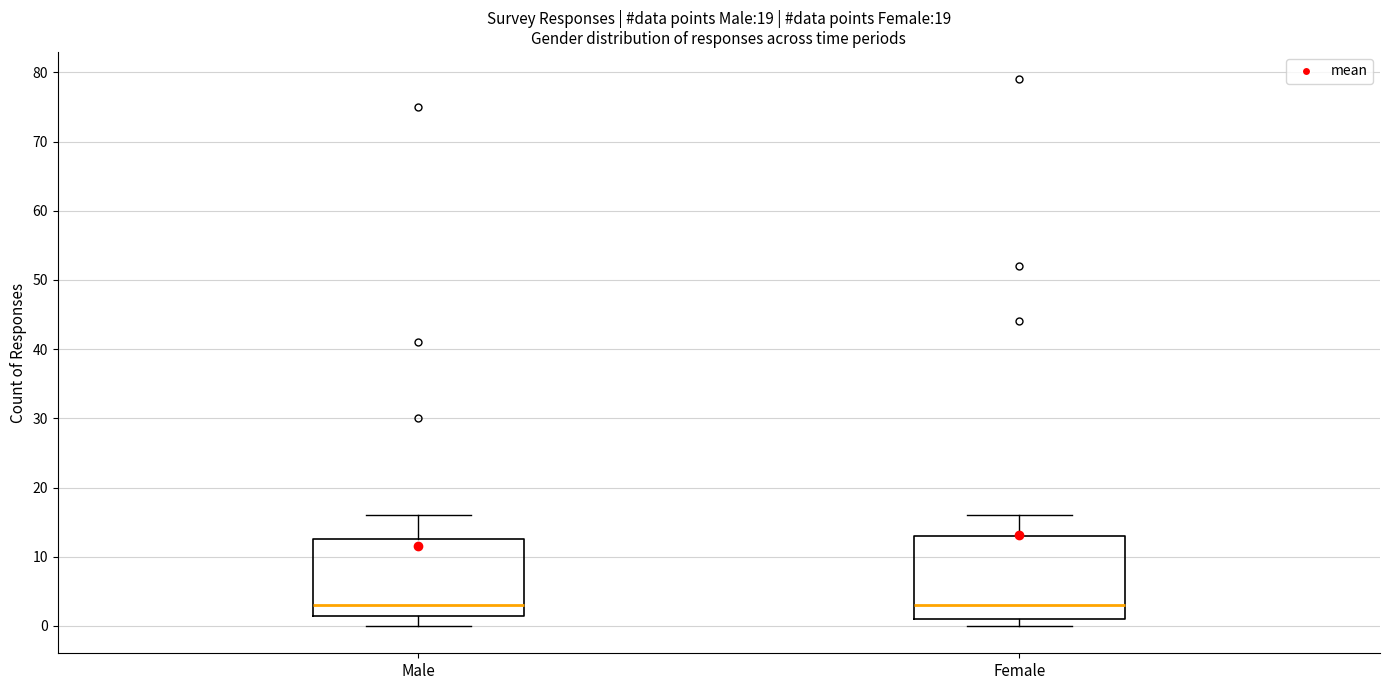

Comparing the boxes themselves (not the whiskers), which one is the tallest?

Female